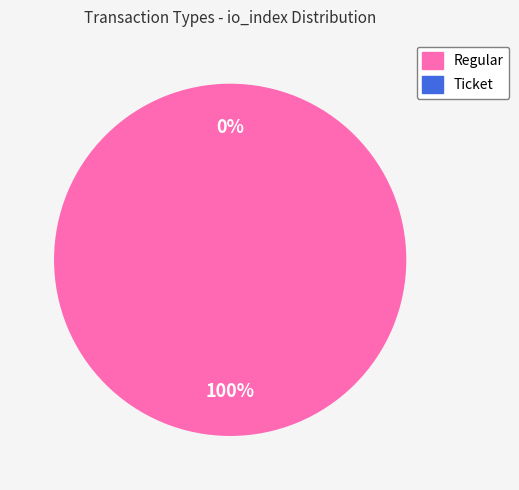

The Ticket slice represents 0% of the pie. True or false?

True